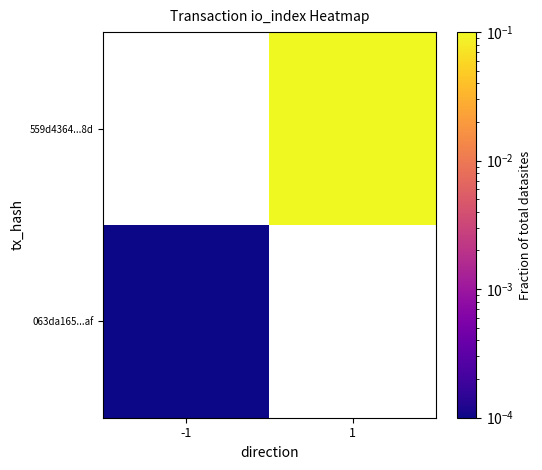

List the series in order of their overall mean, lowest first.

063da165...af, 559d4364...8d